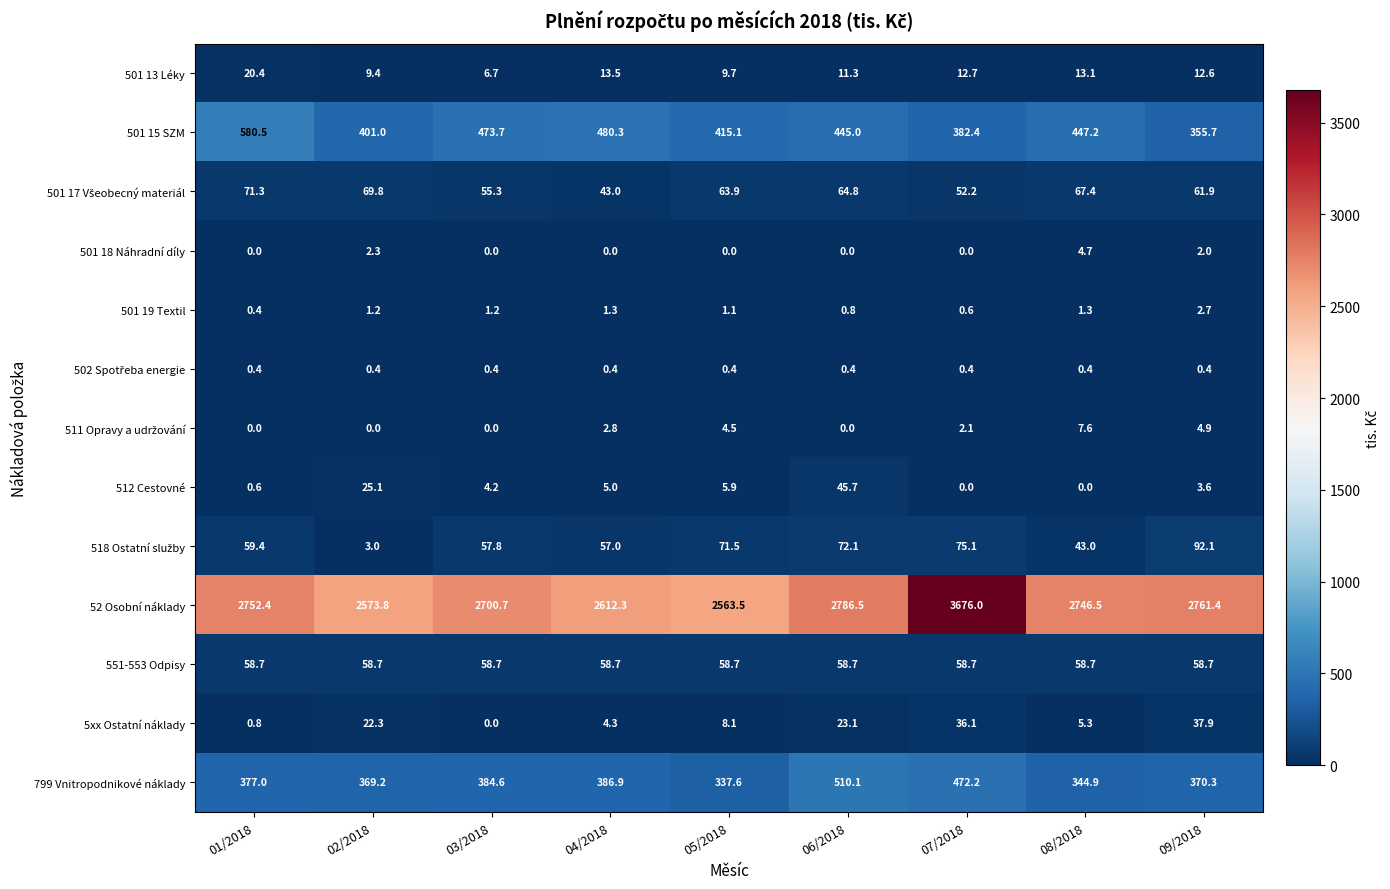

Which series has the widest spread of values?

52 Osobní náklady